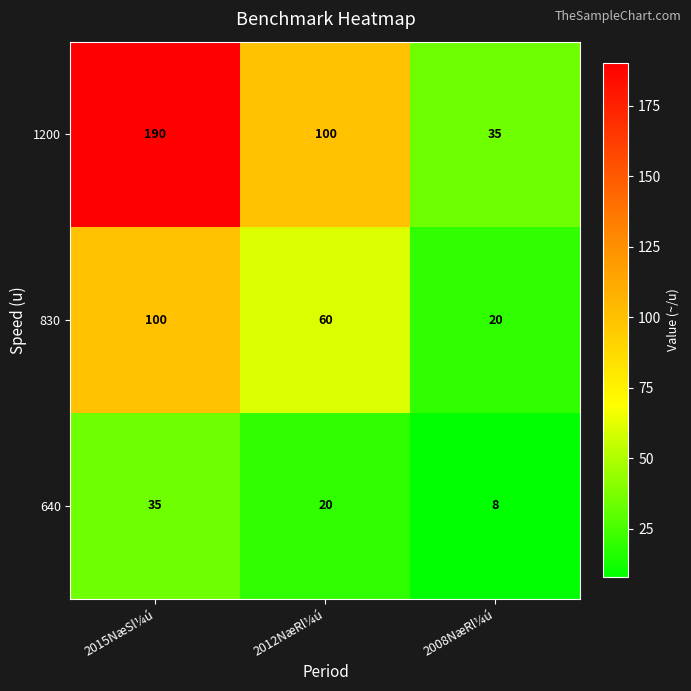

What is the sum of the 1200 values at 2012NæRl¼ú and 2015NæSl¼ú?

290